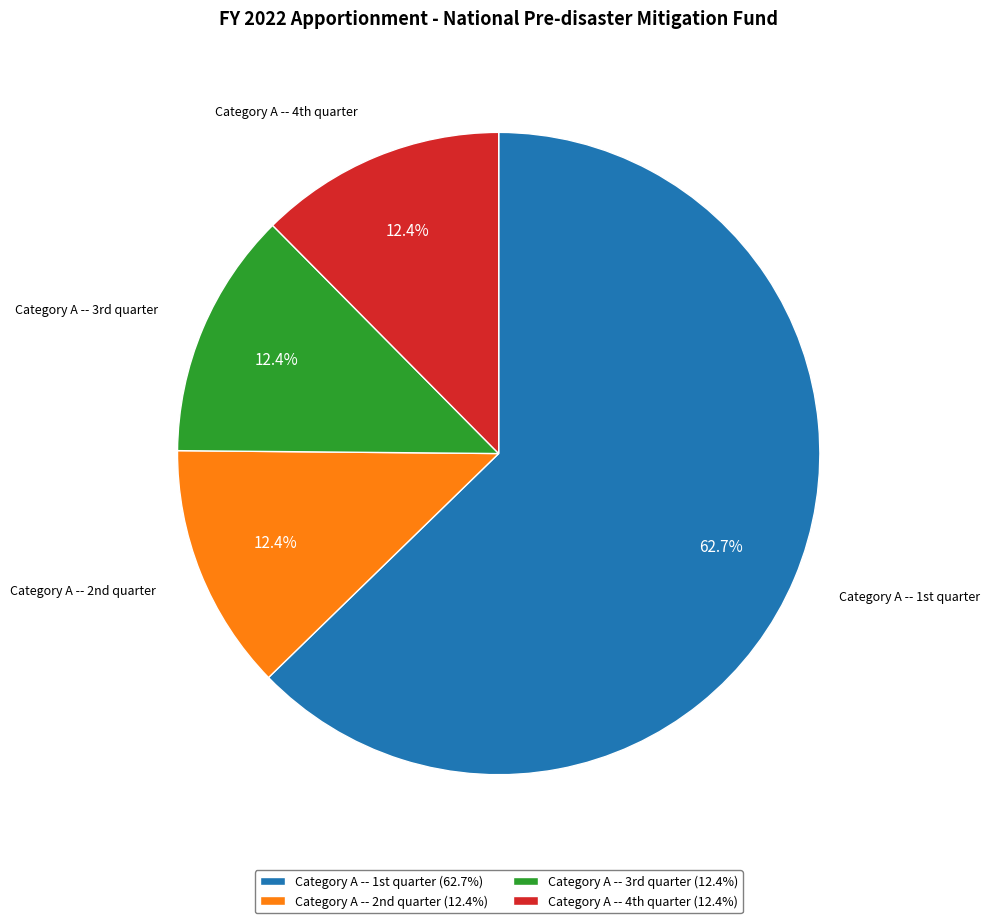

Is there a majority slice in this chart?

Yes